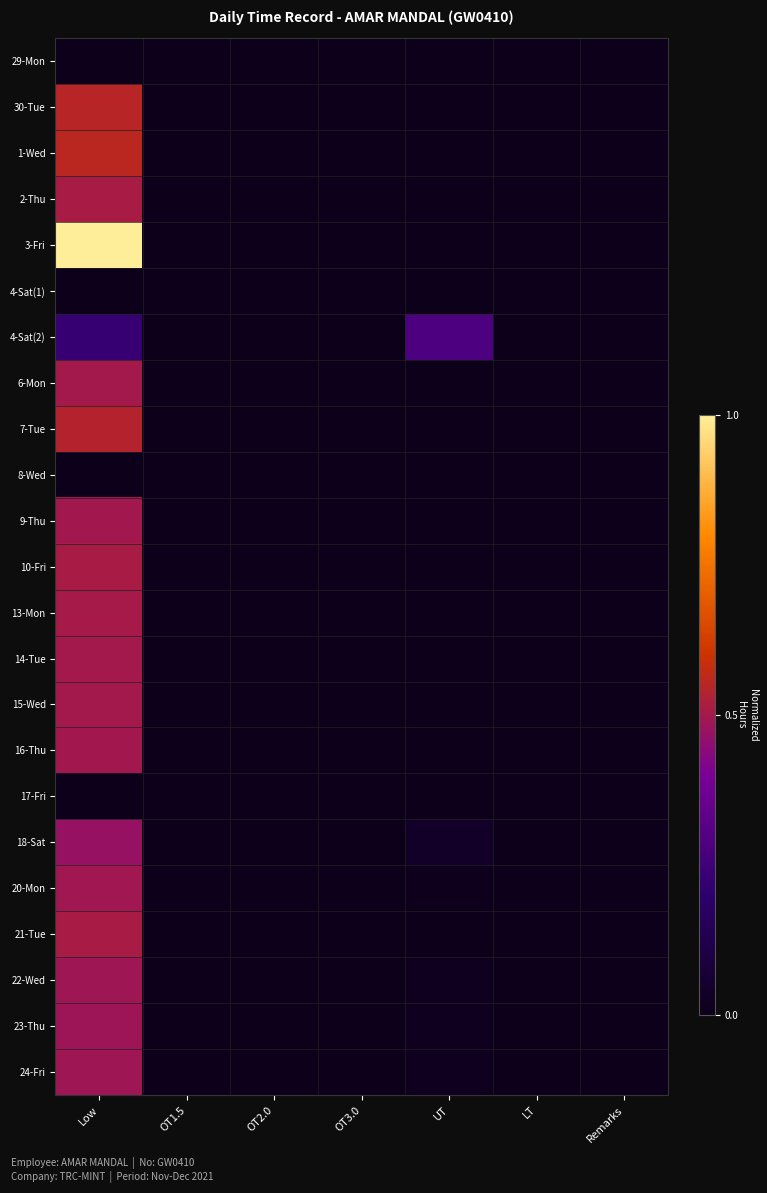

How many distinct data groups are displayed?

23